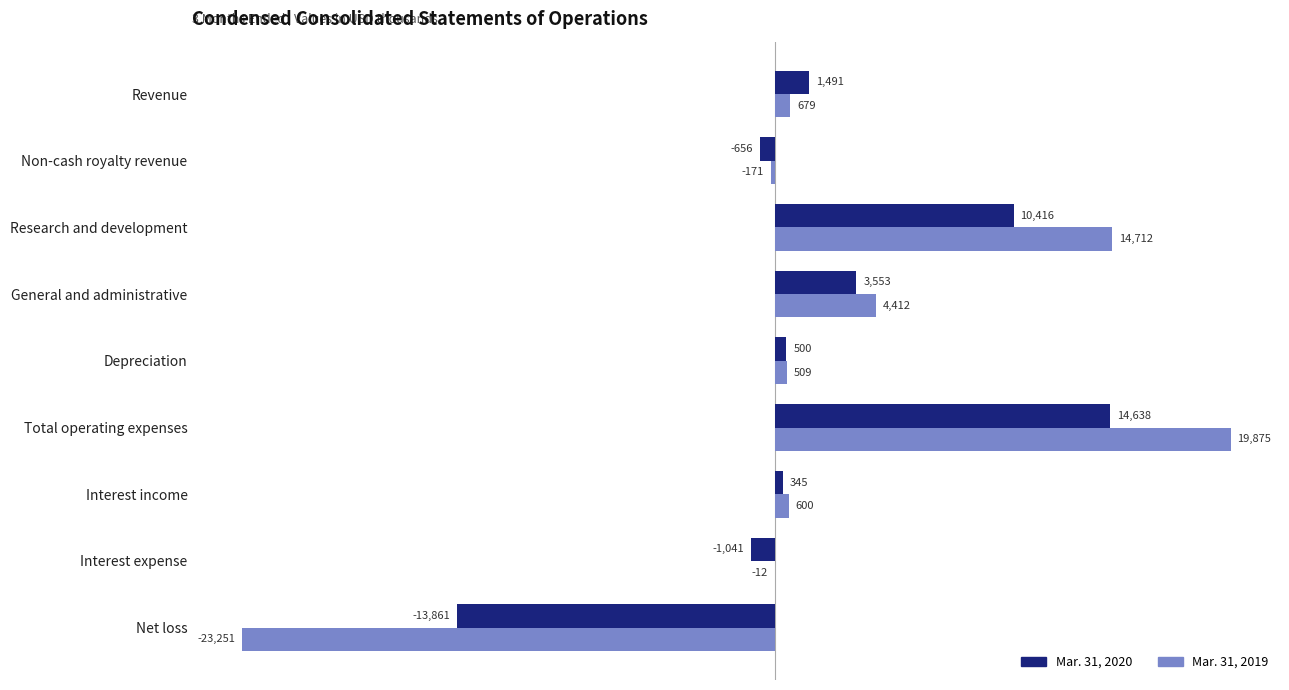

What is the greatest value displayed?

19875